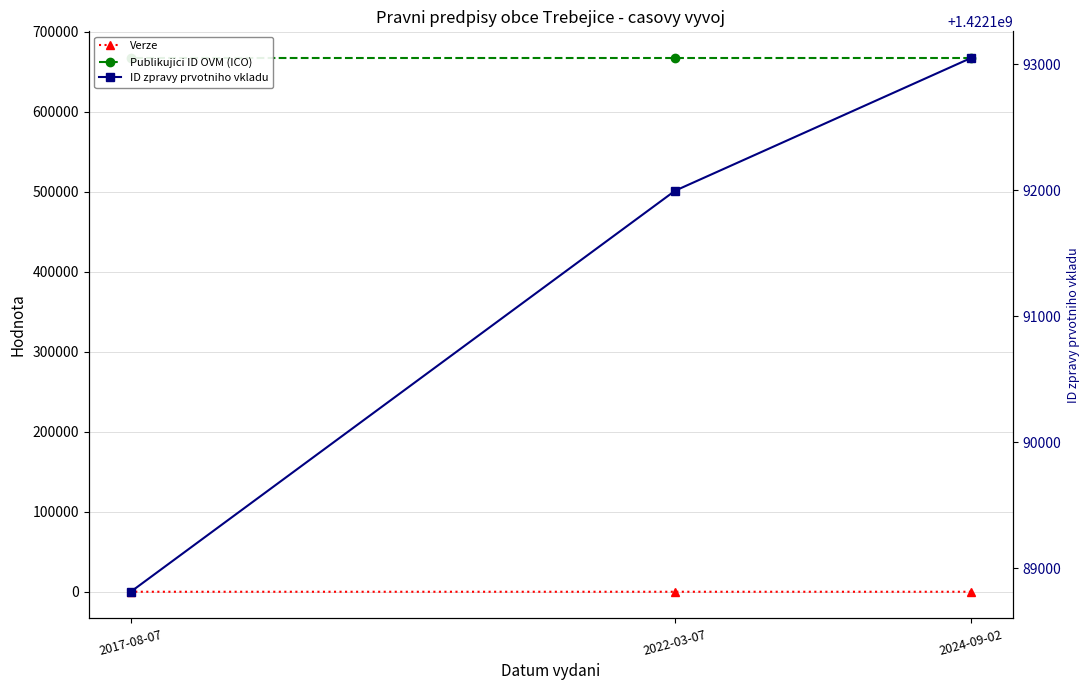

At which label does ID zpravy prvotniho vkladu first exceed 1422191997?

2024-09-02